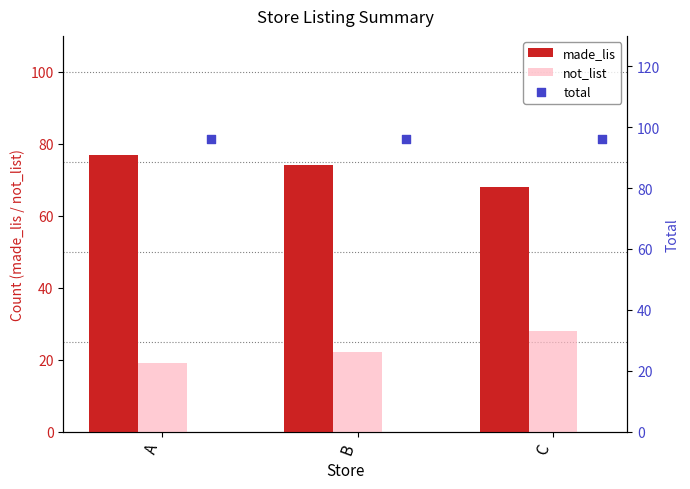

Rank the categories by not_list value from highest to lowest.

C, B, A